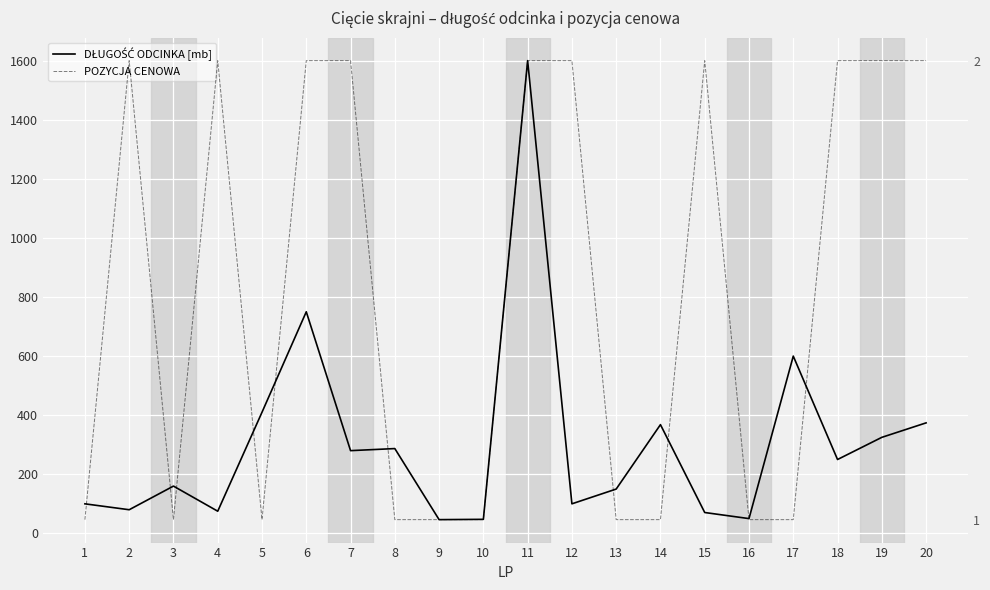

List the labels in order of DŁUGOŚĆ ODCINKA [mb] value, largest first.

11, 6, 17, 5, 20, 14, 19, 8, 7, 18, 3, 13, 1, 12, 2, 4, 15, 16, 10, 9